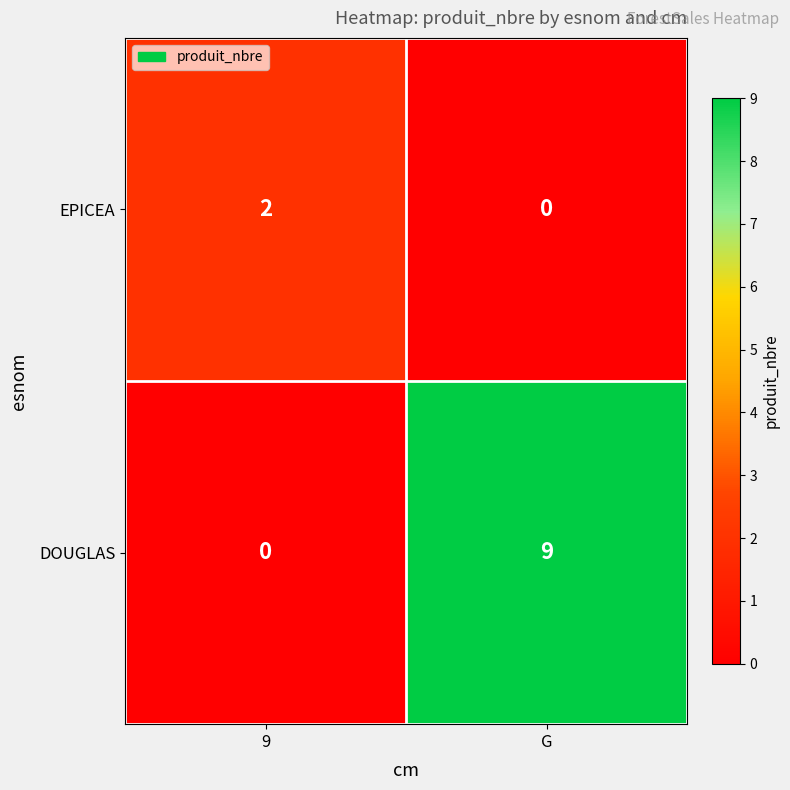

What is the approximate value of DOUGLAS at G?

9